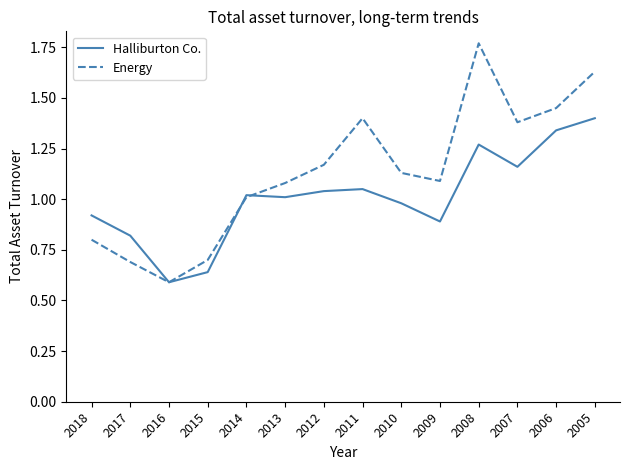

Is it true that Energy equals 1.5 at 2013?

False